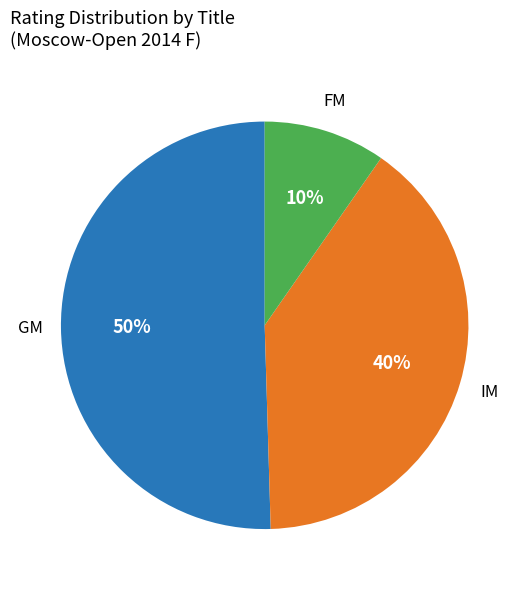

To the nearest percent, what is the average slice percentage?

33%